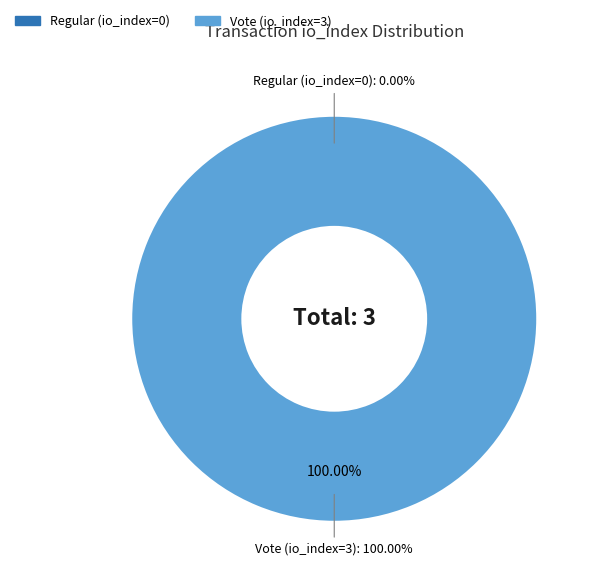

How many slices are in this pie chart?

2